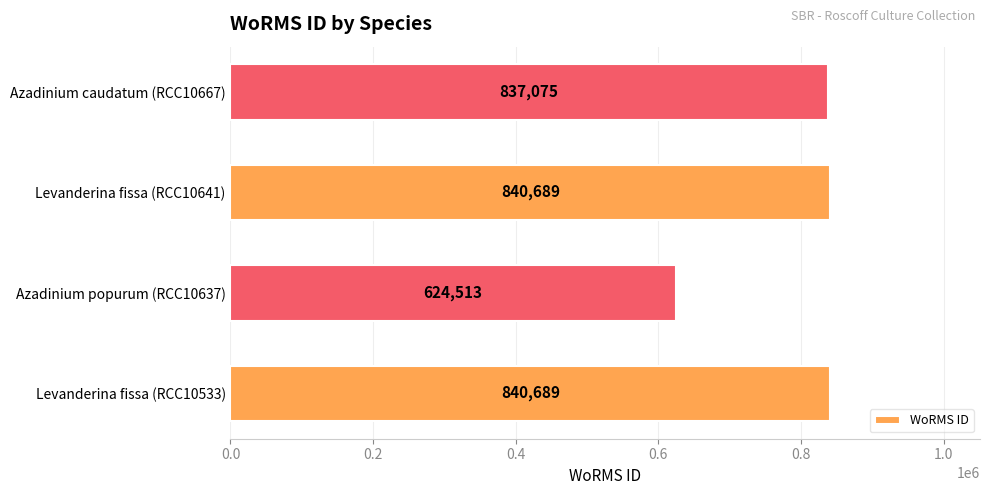

What is the minimum value shown in the chart?

624513